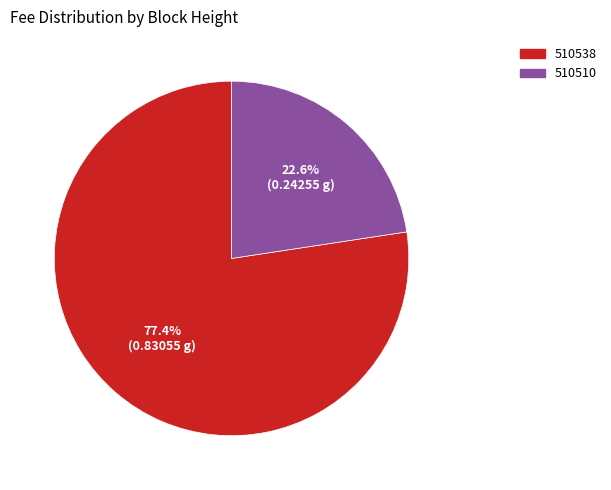

Which category has the biggest portion of the pie?

510538